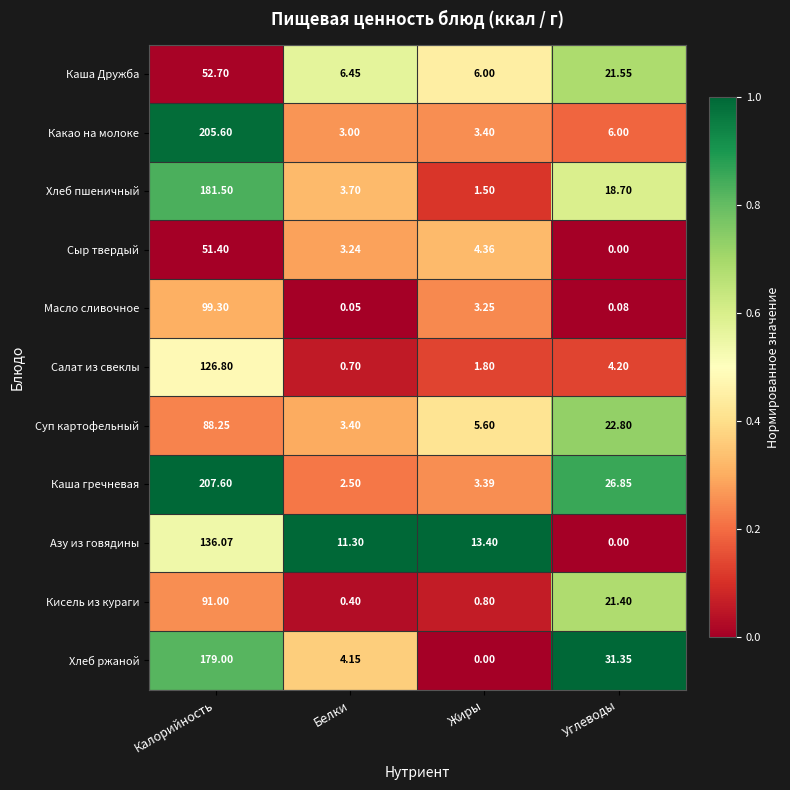

Is the value of Кисель из кураги at Калорийность greater than the value of Азу из говядины at Жиры?

Yes